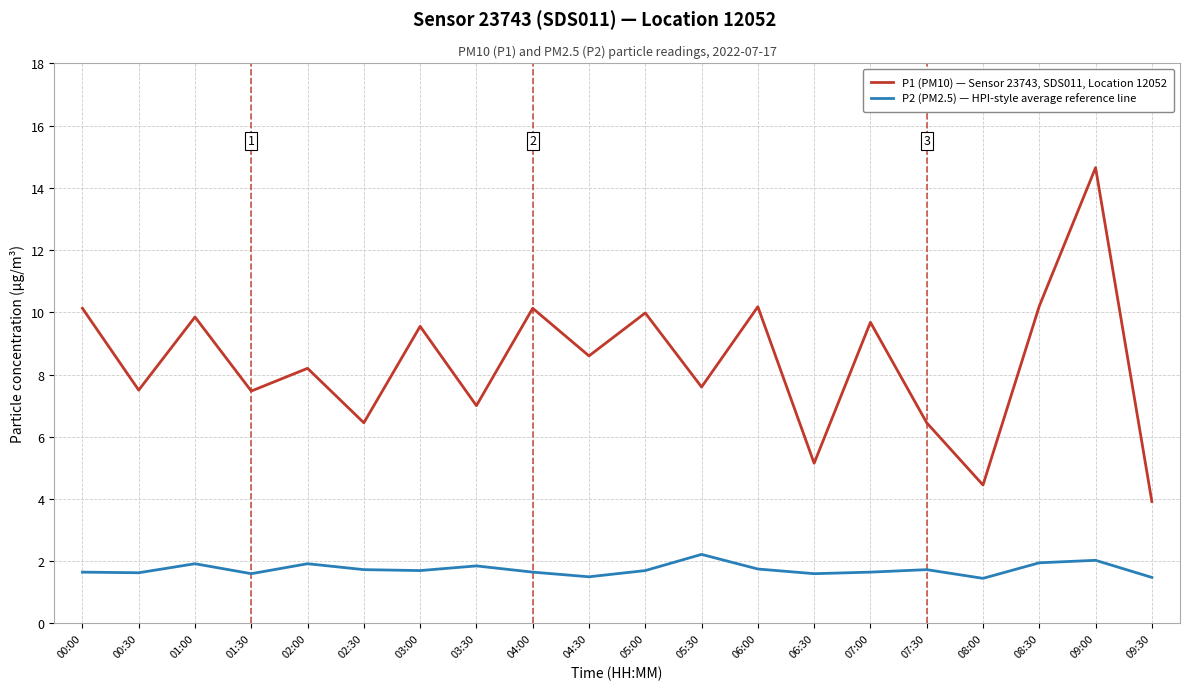

Rank the series by their maximum value, from lowest to highest.

P2 (PM2.5) — HPI-style average reference line, P1 (PM10) — Sensor 23743, SDS011, Location 12052